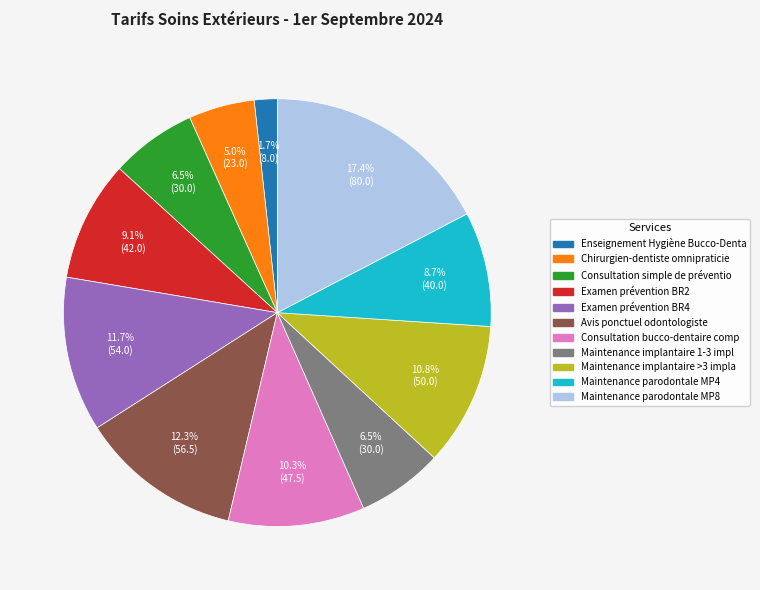

Is there a majority slice in this chart?

No